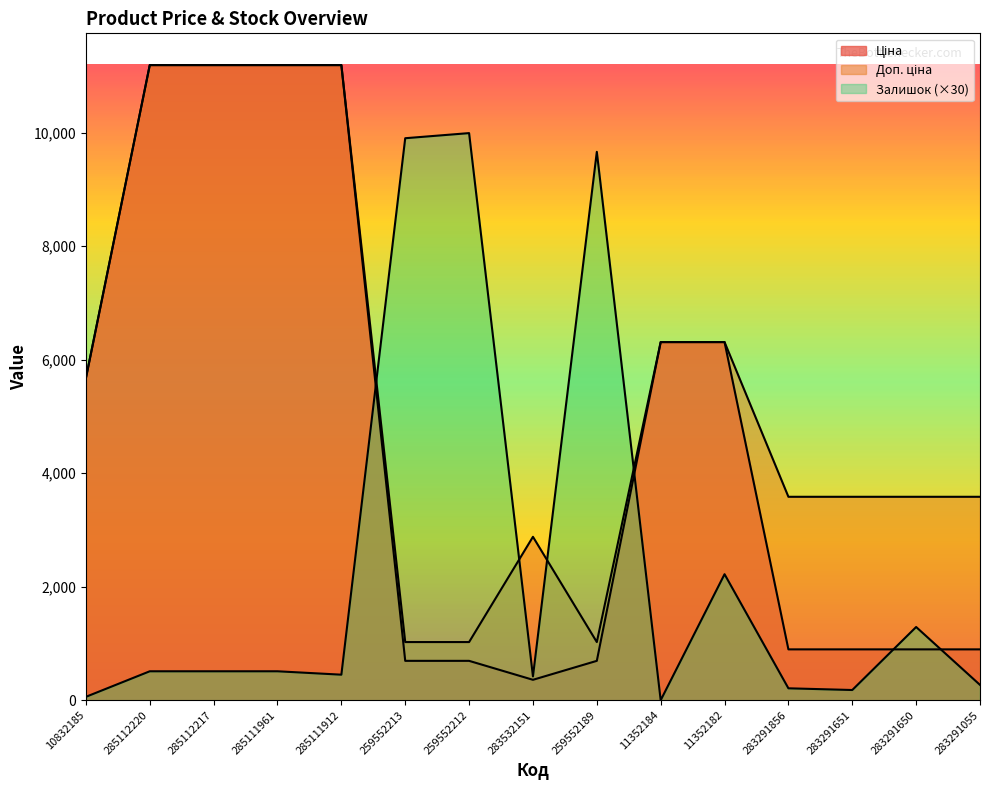

List the series in order of their peak value, highest first.

Ціна, Доп. ціна, Залишок